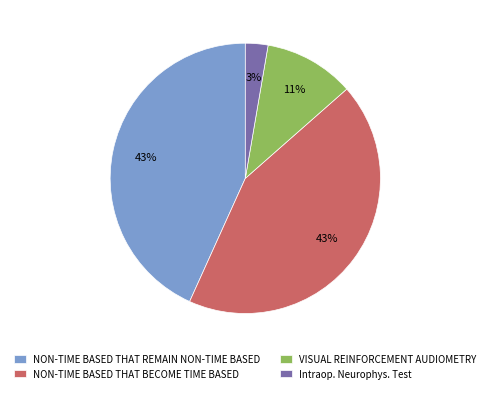

To the nearest percent, what is the difference between the Intraop. Neurophys. Test and VISUAL REINFORCEMENT AUDIOMETRY slice percentages?

8%